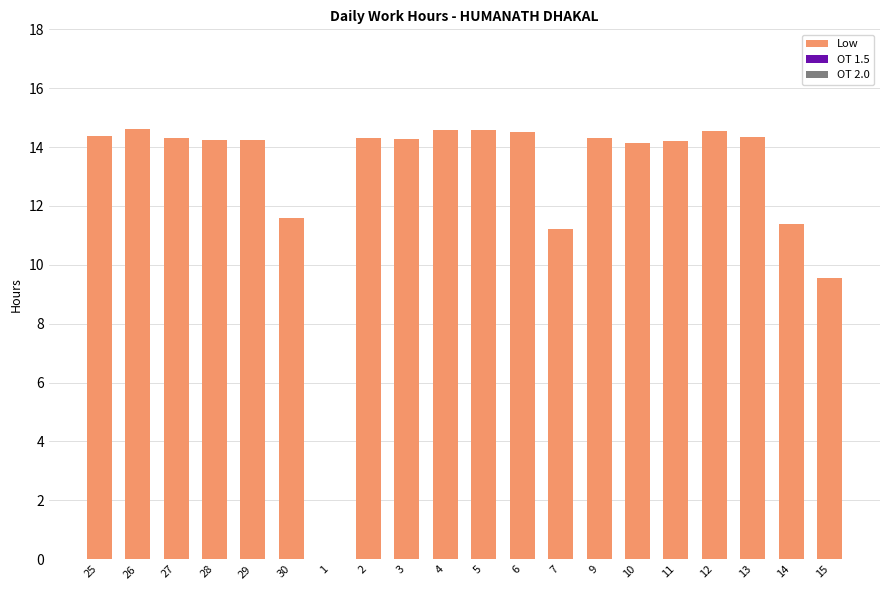

What is the maximum value shown in the chart?

14.6